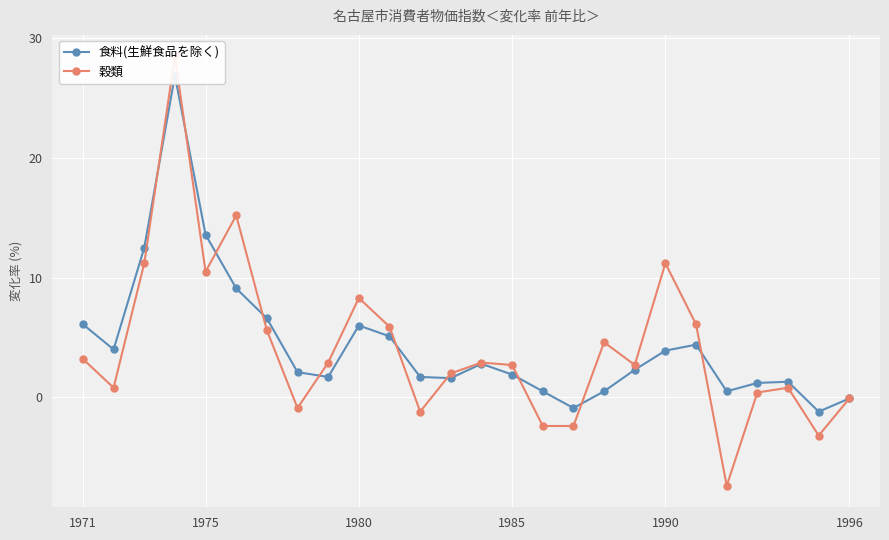

What is the value of the 食料(生鮮食品を除く) point at the 12th from the left?

1.7